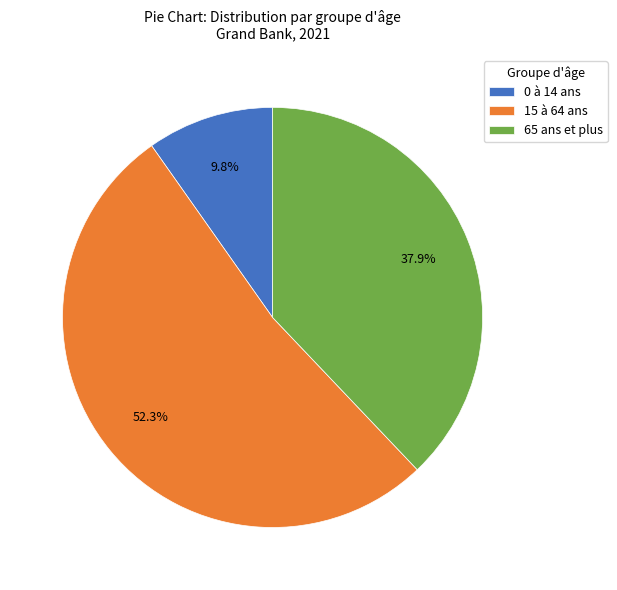

Is it true that 65 ans et plus is 52% of the pie?

False